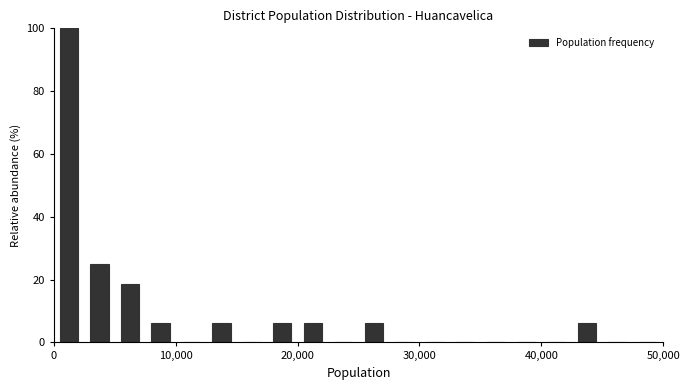

Read against the x-axis, roughly where is the centre of the tallest bar?

1000